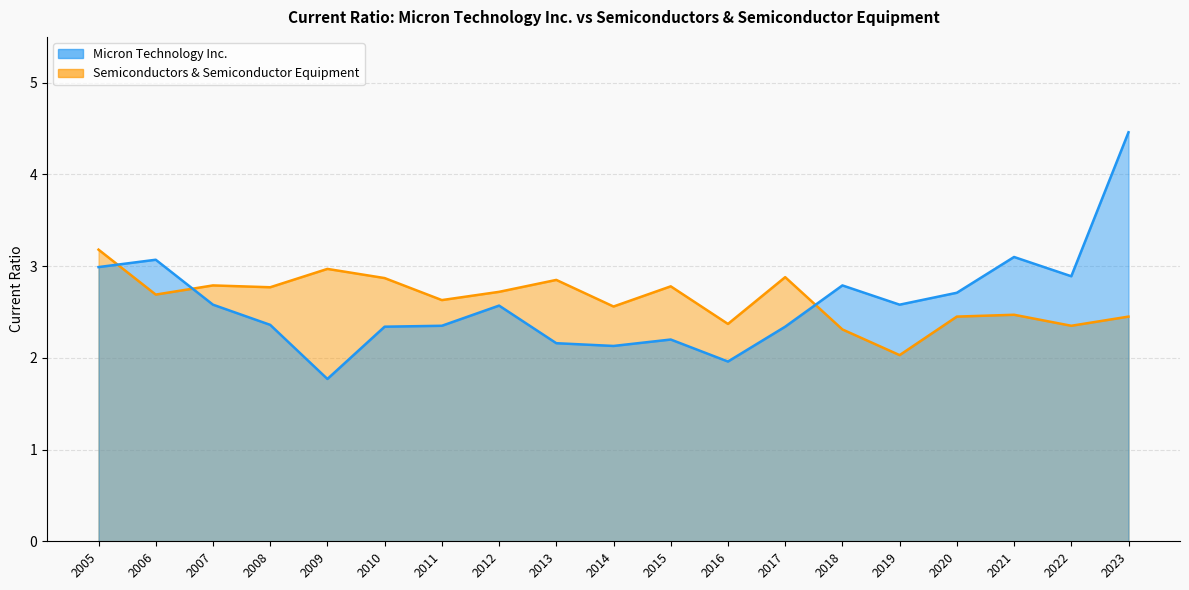

What is the difference between the Semiconductors & Semiconductor Equipment values at 2021 and 2022?

0.1